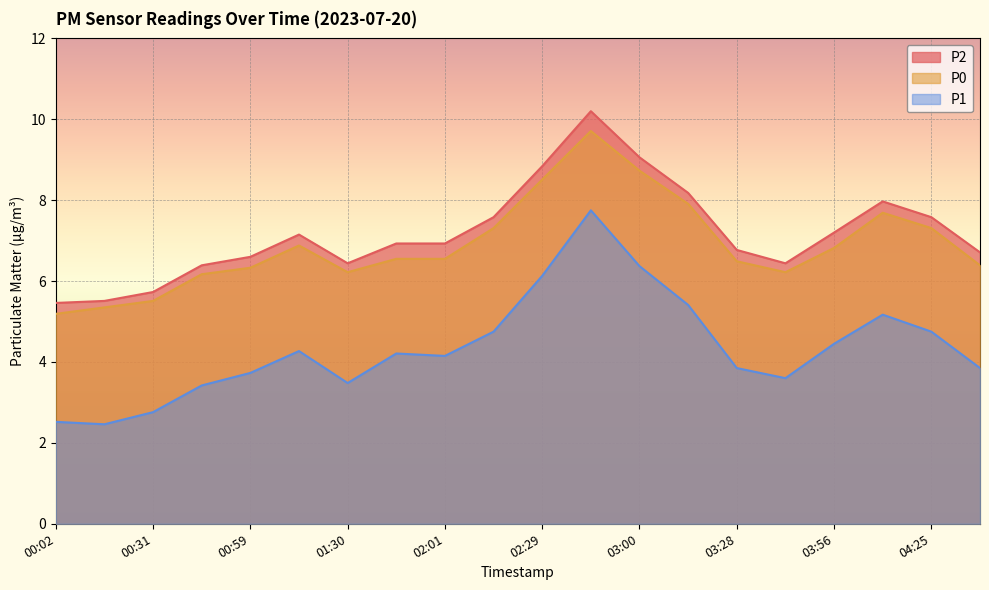

True or false: P2 has more than 1 interior local peaks.

True